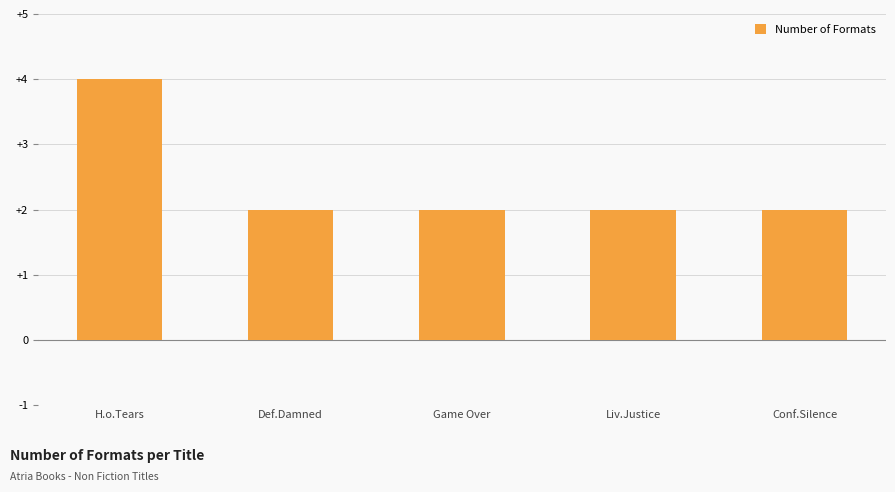

What is the change in value from H.o.Tears to Liv.Justice?

-2